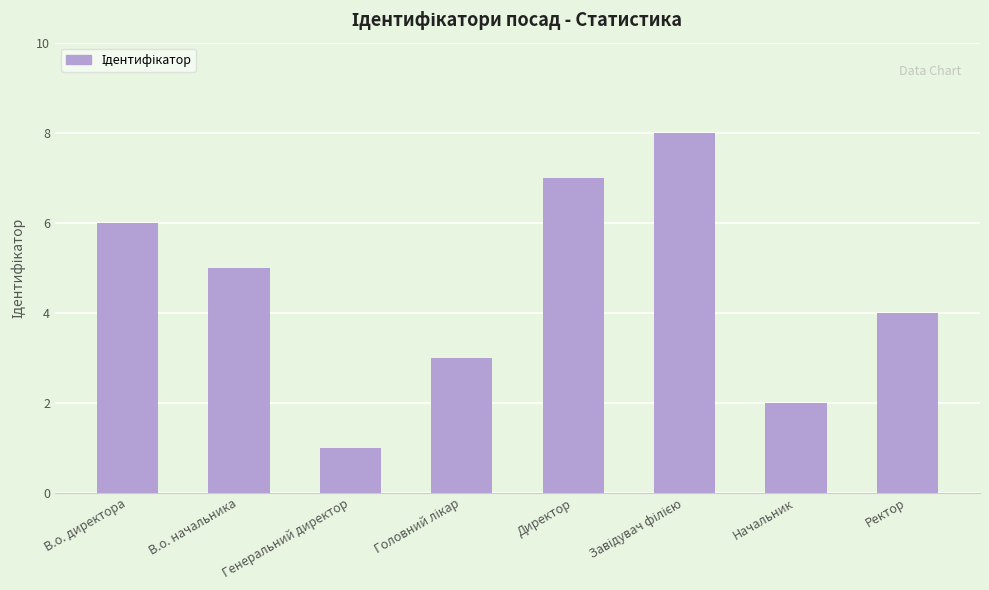

At which label does the data first exceed 5?

В.о. директора